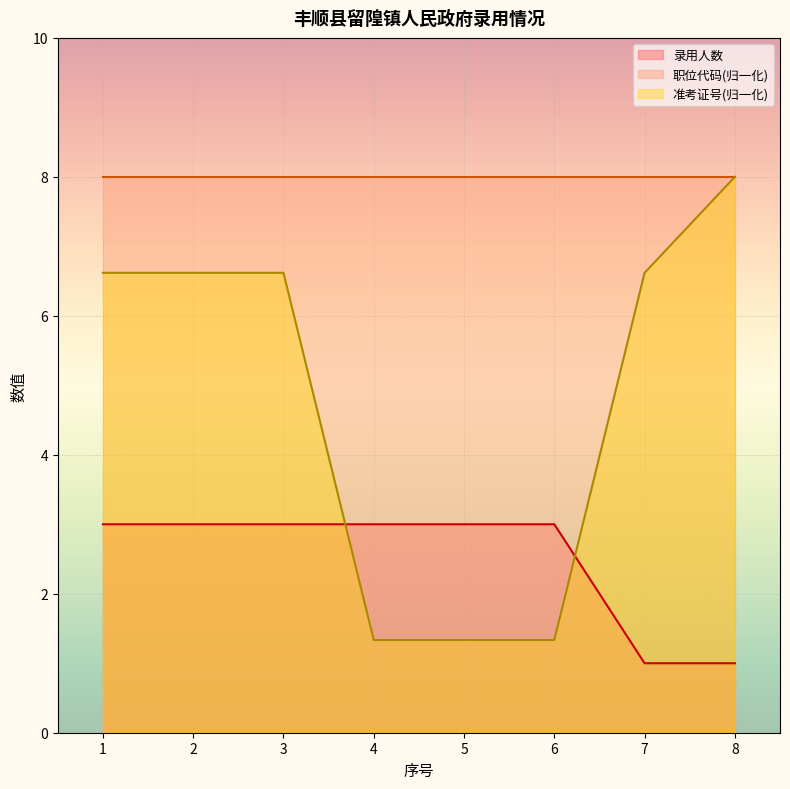

Which series has the widest spread of values?

准考证号(归一化)